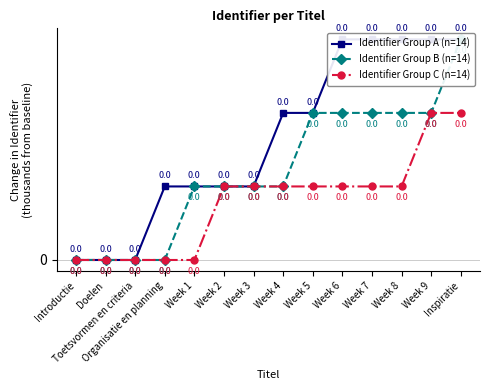

At which label does Identifier Group A (n=14) reach its peak?

Week 6